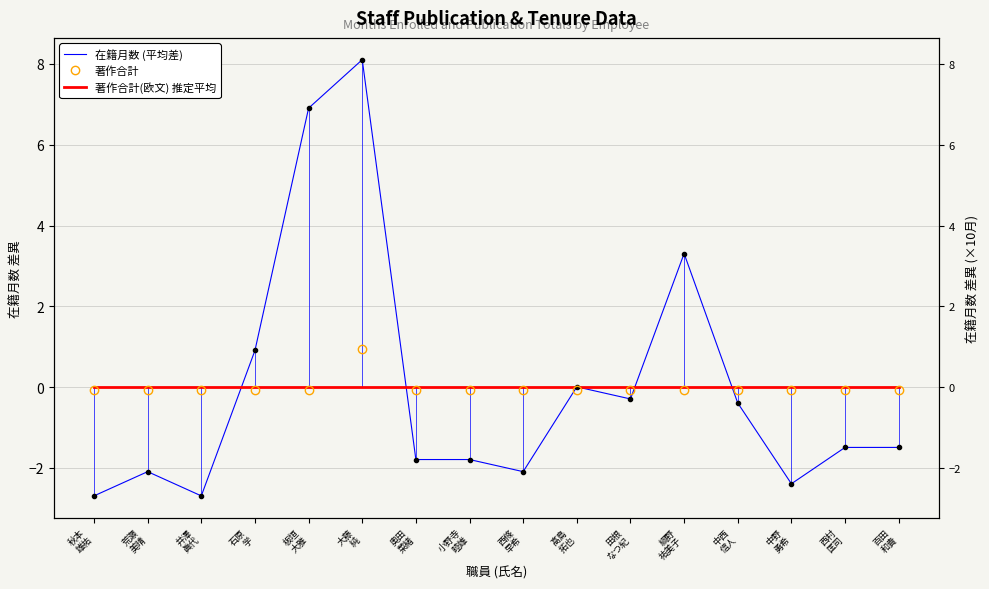

What is the value of the 著作合計 point at the 3rd from the left?

-0.1